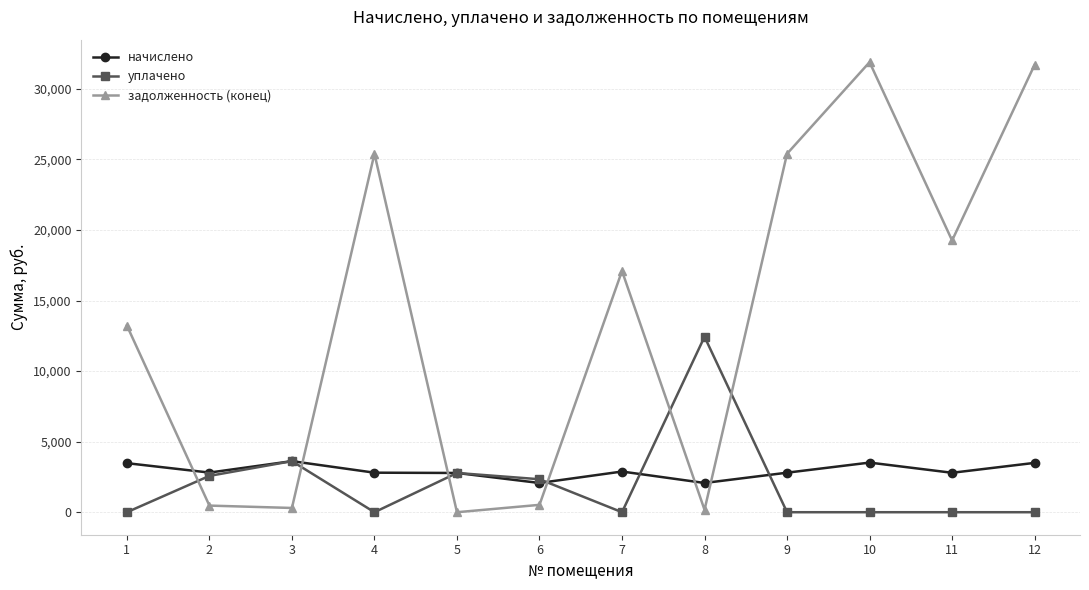

How many values in the начислено series are below 2808?

6